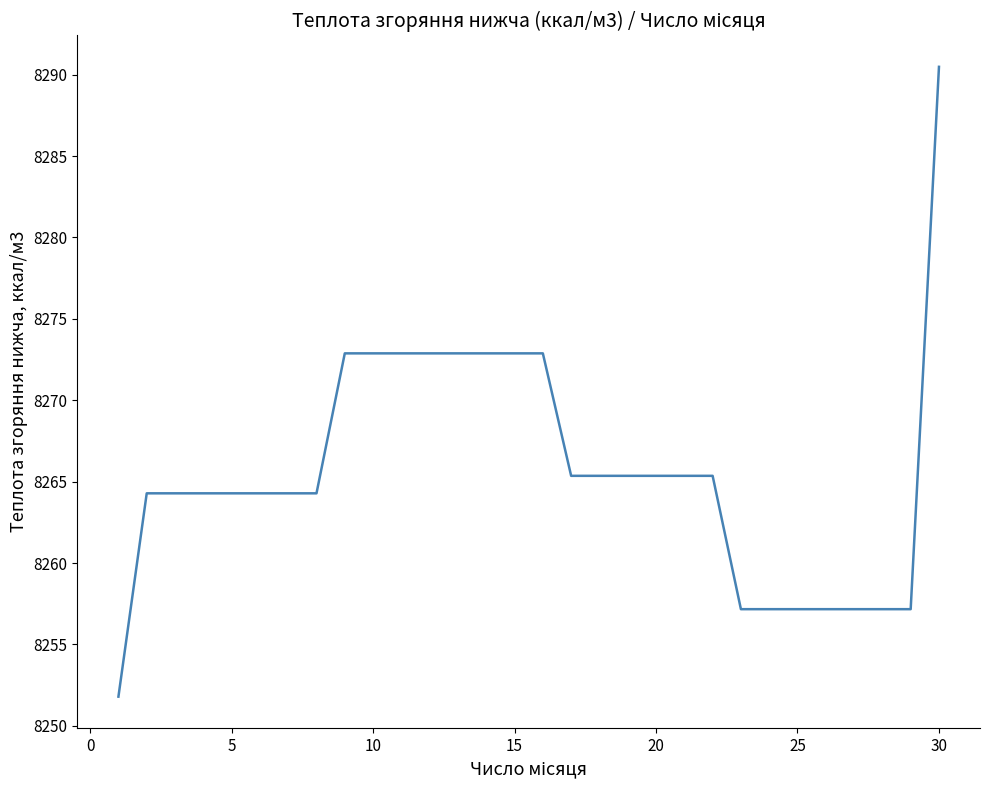

What is the minimum value shown in the chart?

8251.8